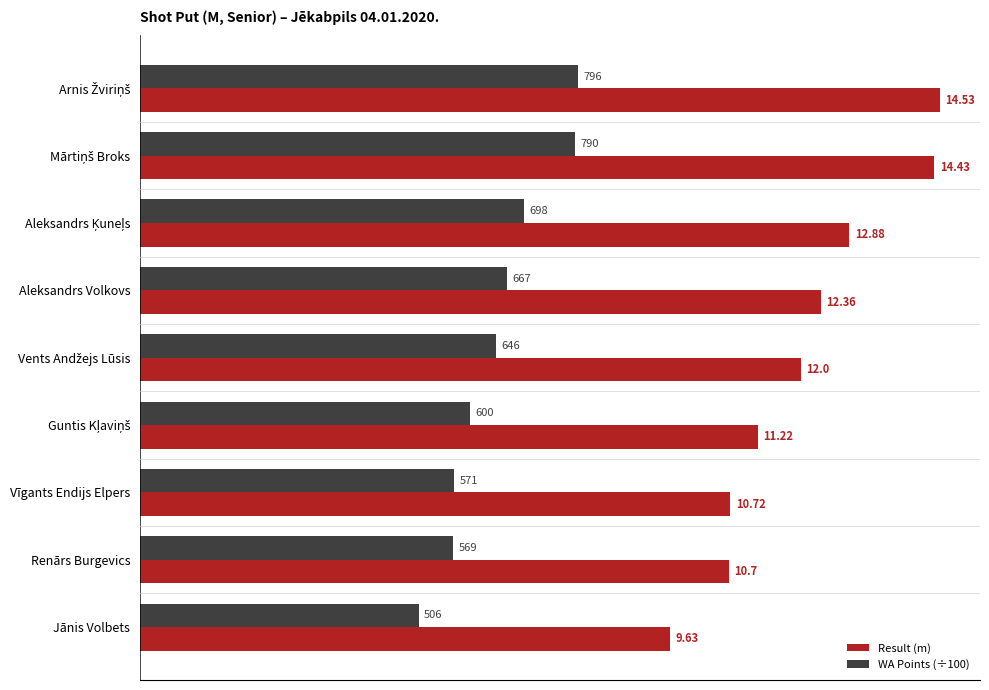

Which series has the largest total across all categories?

Result (m)